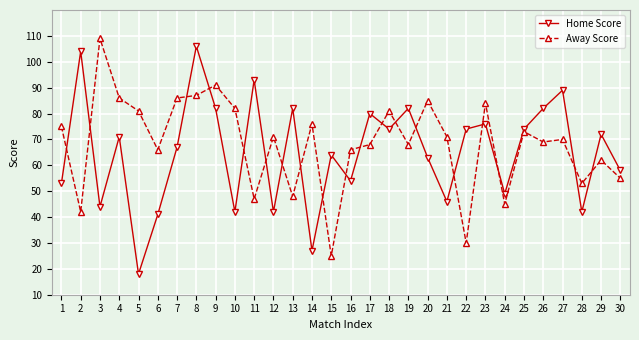

What is the total value across all series at 11?

140